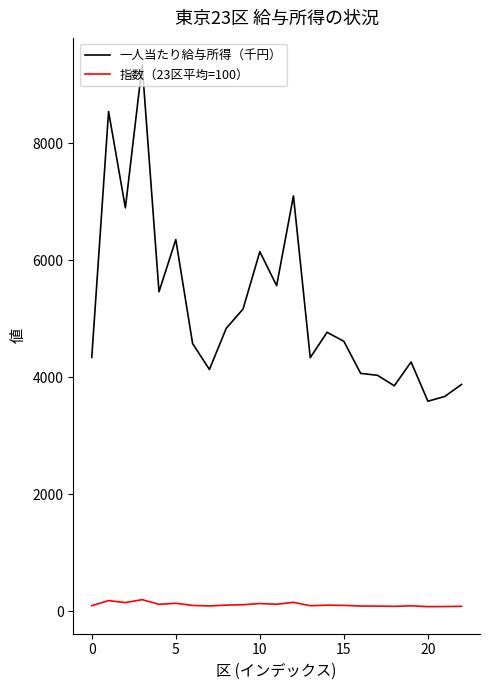

Which series has the widest spread of values?

一人当たり給与所得（千円）